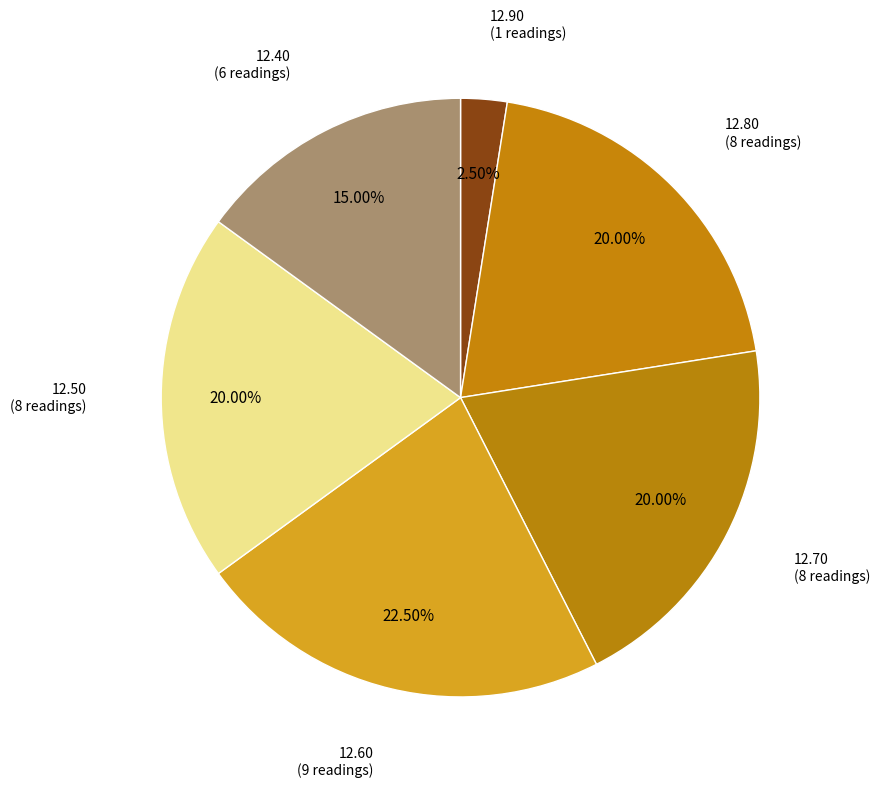

Is there any slice that represents more than half of the pie?

No